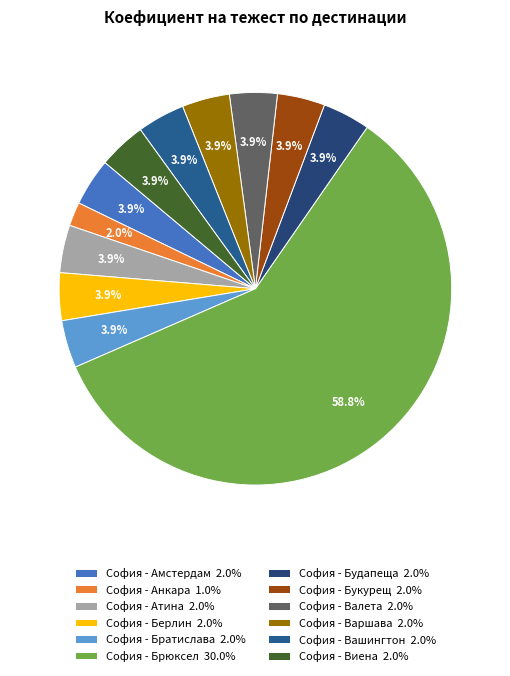

How many slices are in this pie chart?

12